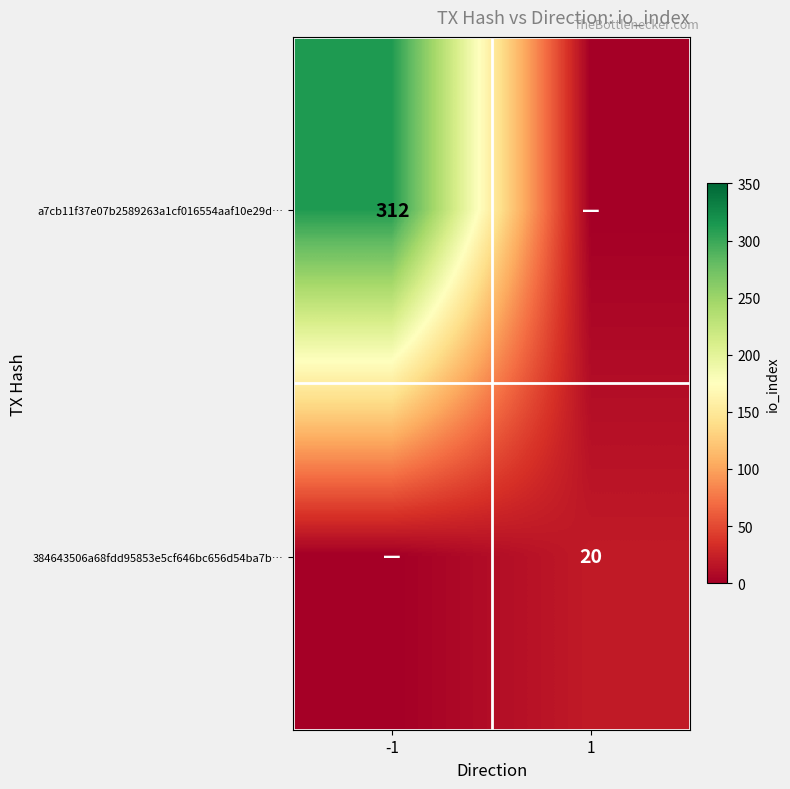

True or false: a7cb11f37e07b2589263a1cf016554aaf10e29d… has a value of 106 at -1.

False